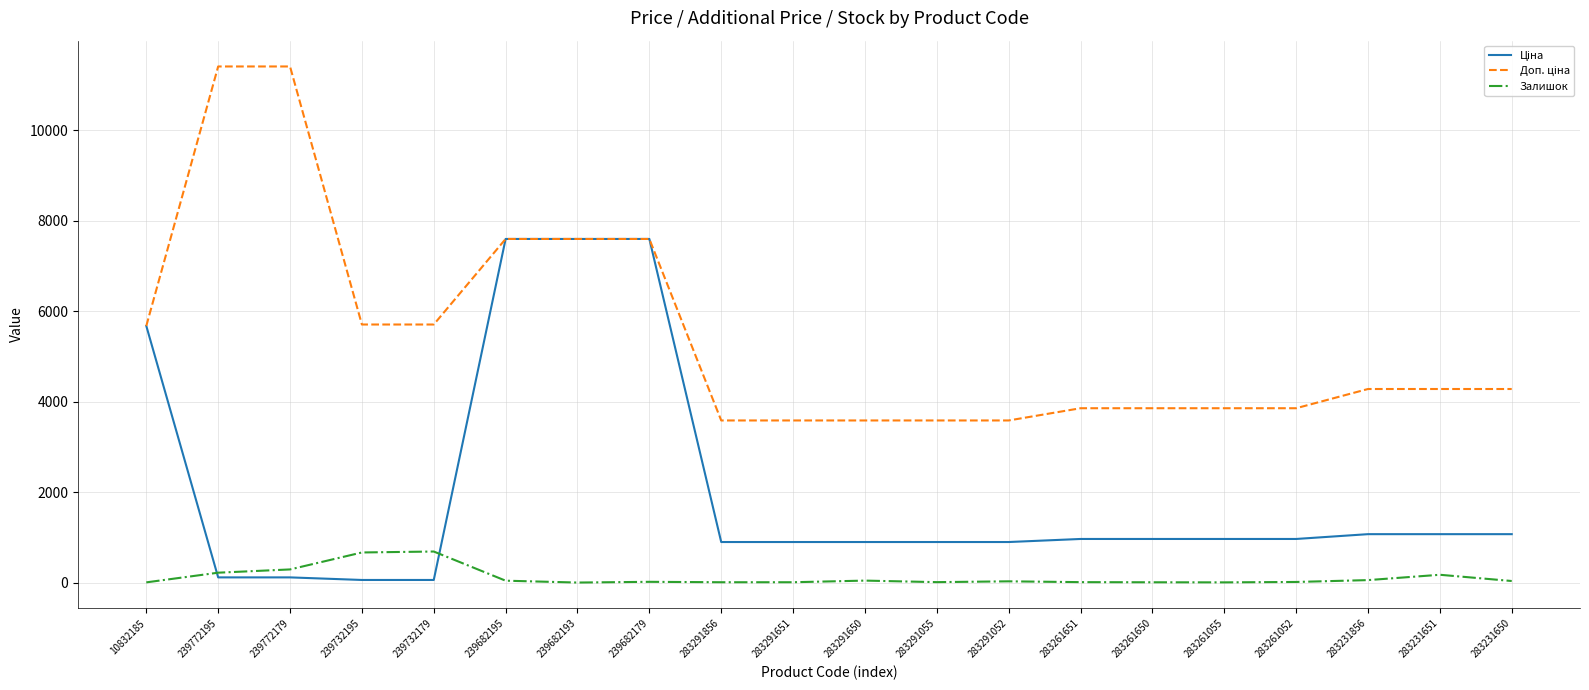

What is the maximum value shown in the chart?

11410.0